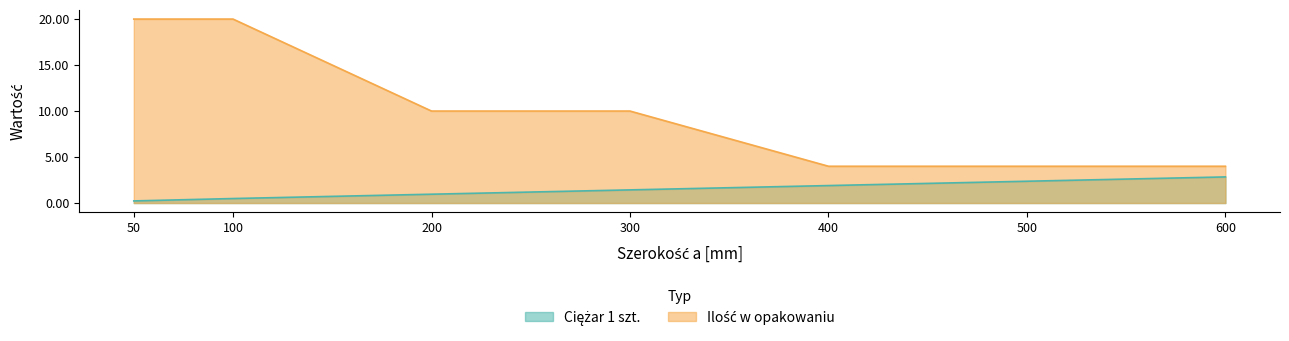

Does the chart have visible grid lines?

No